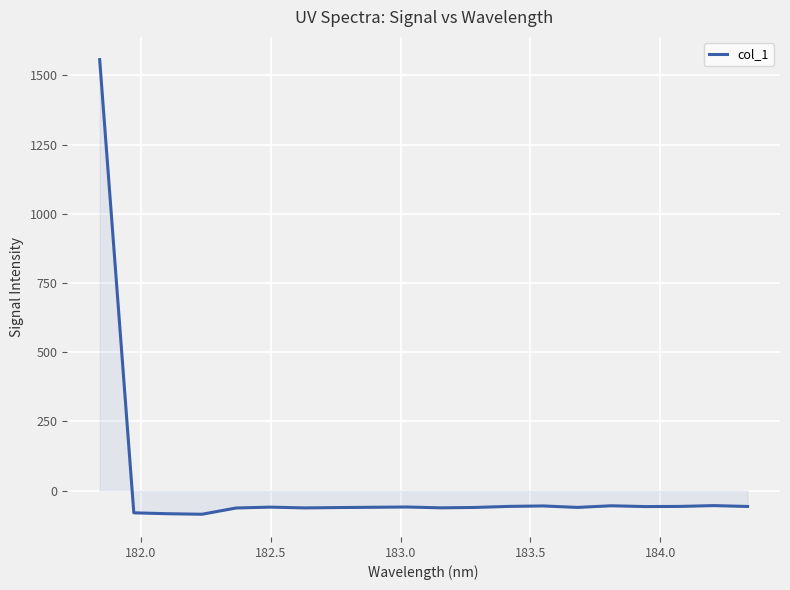

Does the chart have visible grid lines?

Yes